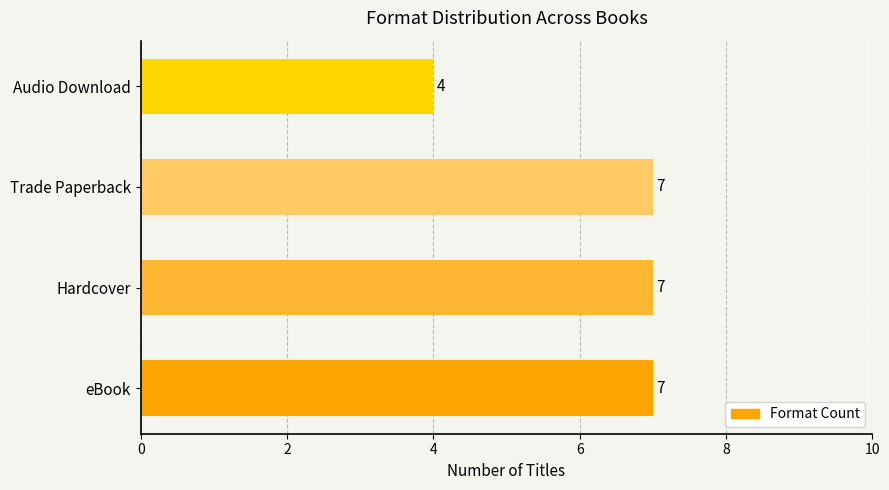

What is the sum of all values?

25